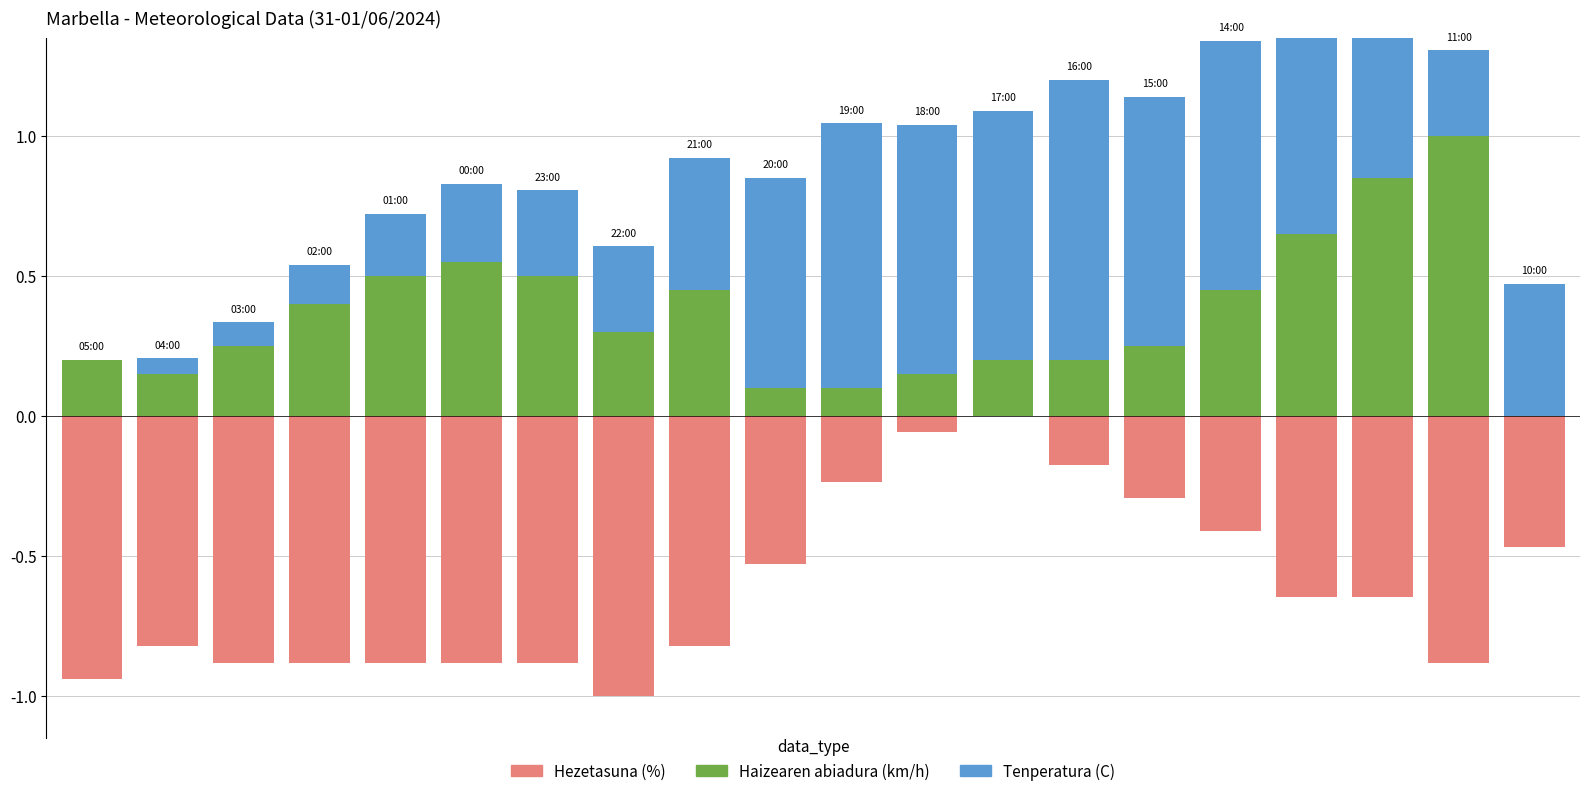

What is the approximate value of Hezetasuna (%) at 6?

-0.9